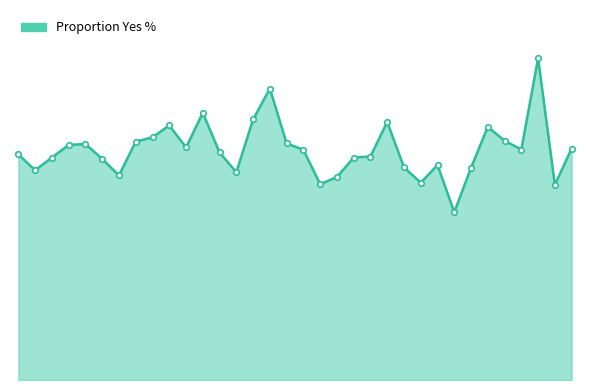

How many interior local peaks (higher than both neighbors) does the data have?

8